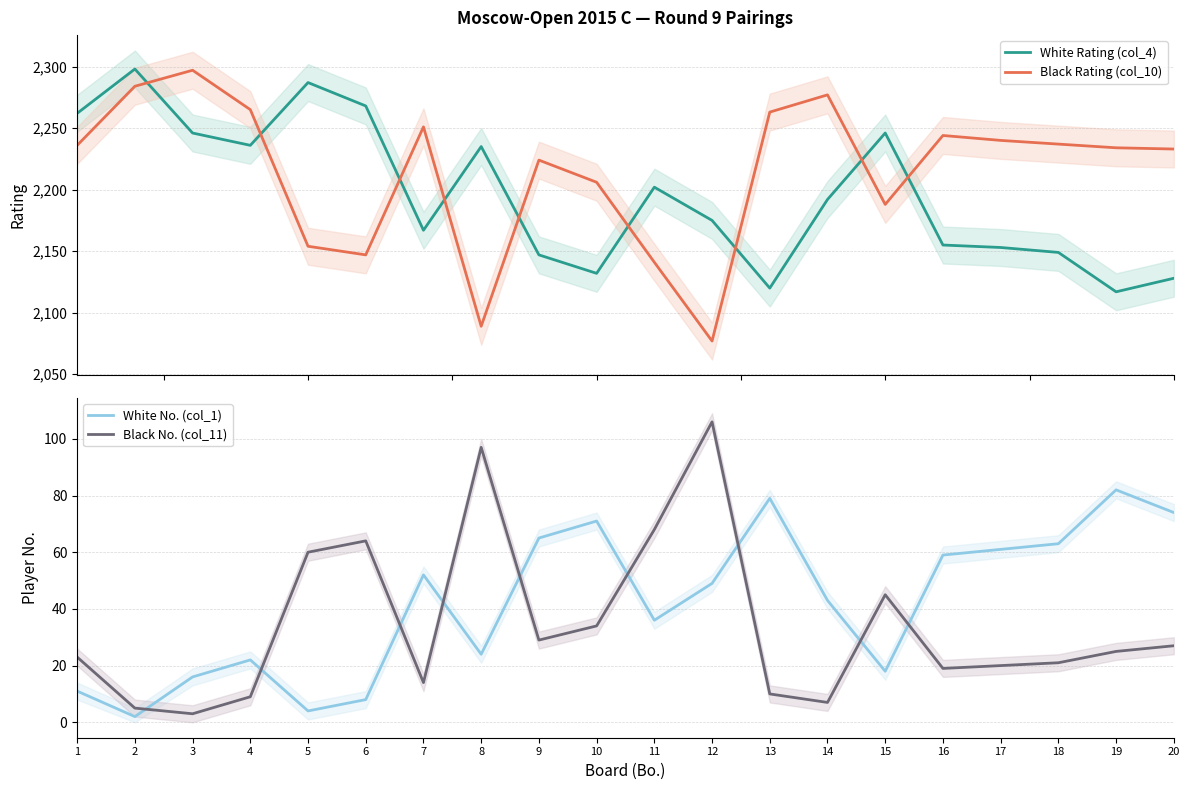

What is the total value across all series at 19?

4458